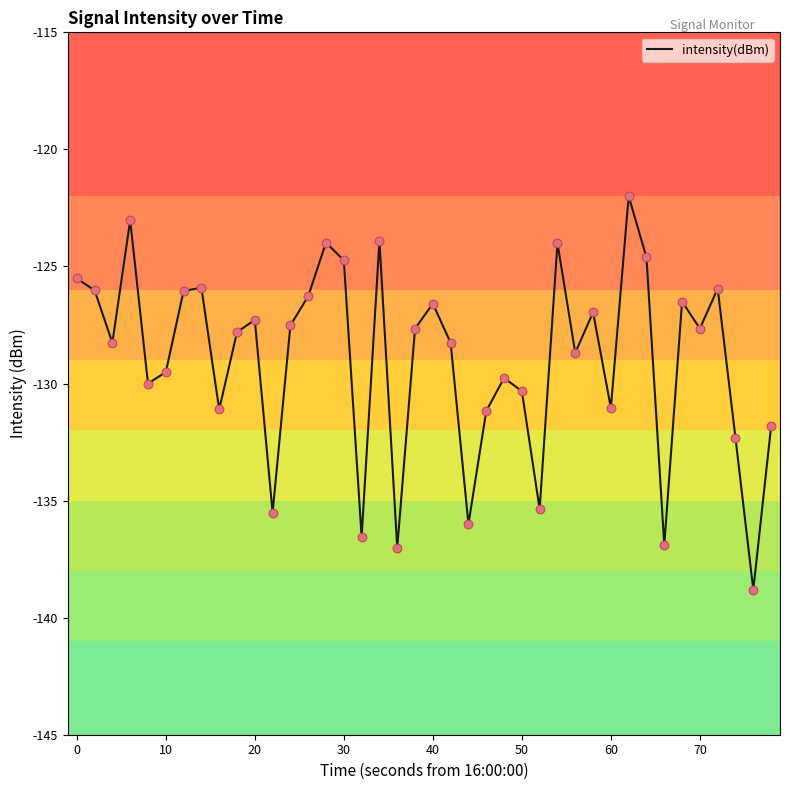

What is the minimum value shown in the chart?

-138.8